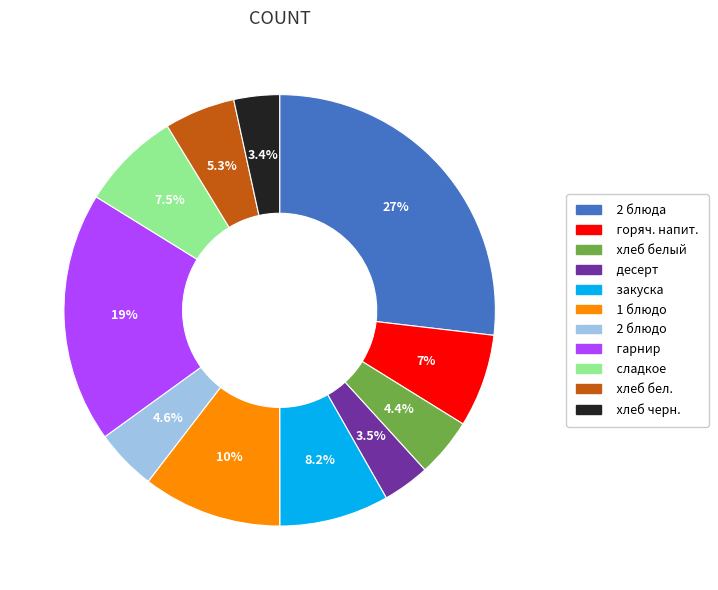

To the nearest percent, what is the combined percentage of хлеб черн. and хлеб белый?

8%